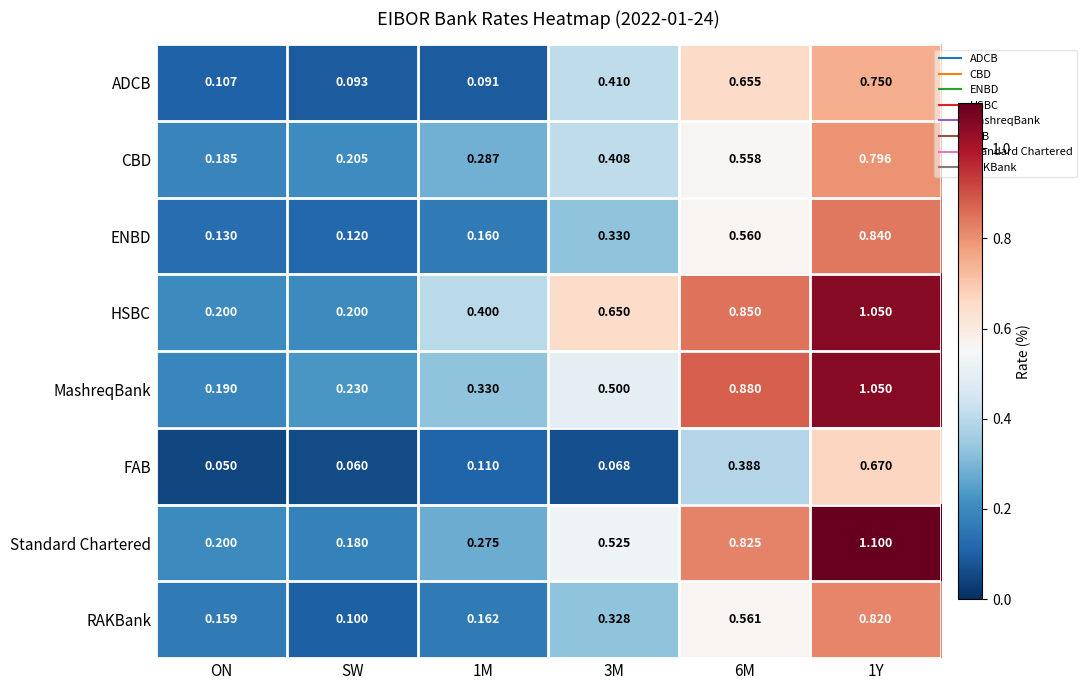

Which series changed the most between 3M and 1Y?

FAB